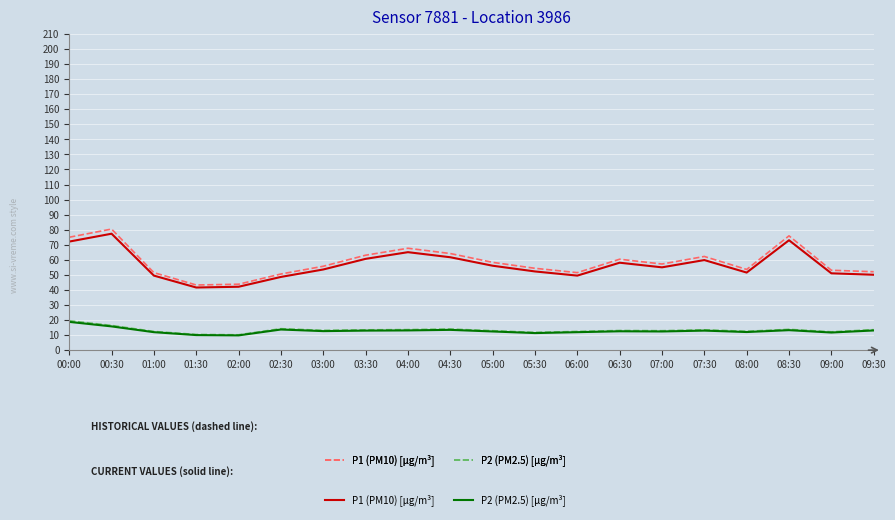

What is the spread (max minus min) of values at 06:30?

47.9